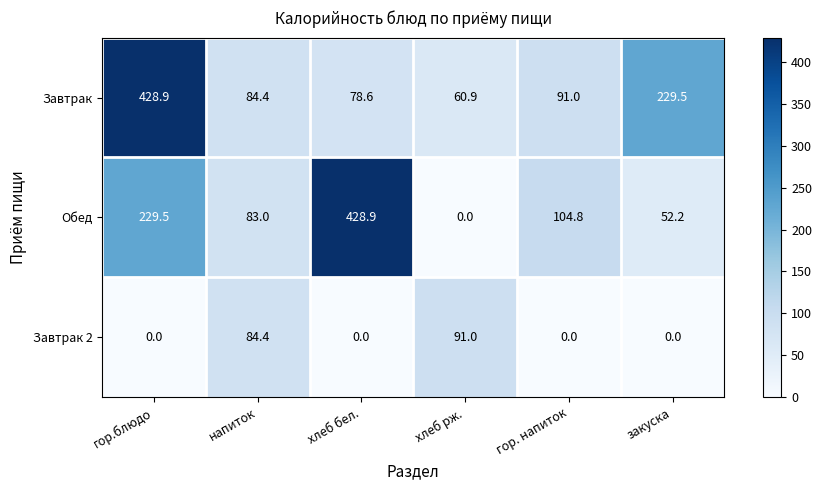

Reading right to left, transcribe all the data shown in this chart.

Завтрак: 229.5	91.0	60.9	78.6	84.4	428.9
Обед: 52.2	104.8	0.0	428.9	83.0	229.5
Завтрак 2: 0.0	0.0	91.0	0.0	84.4	0.0